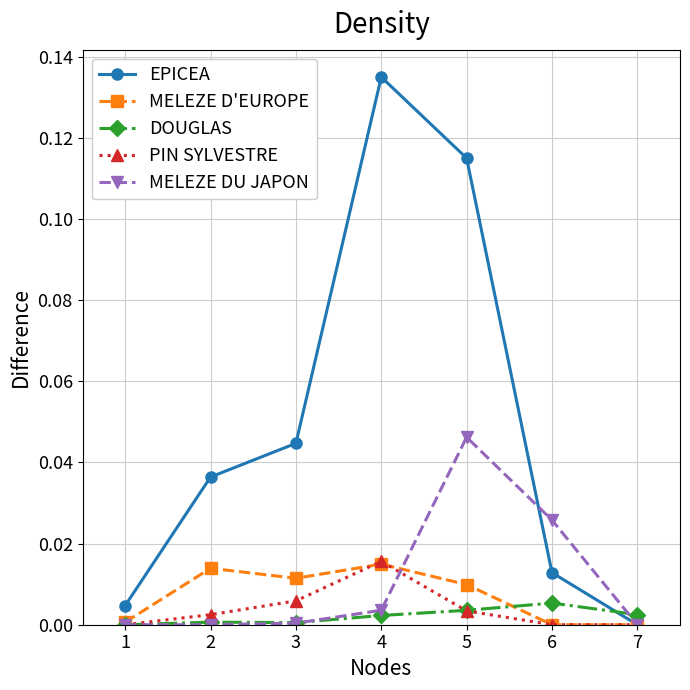

Is this an area chart (filled region under the line)?

No